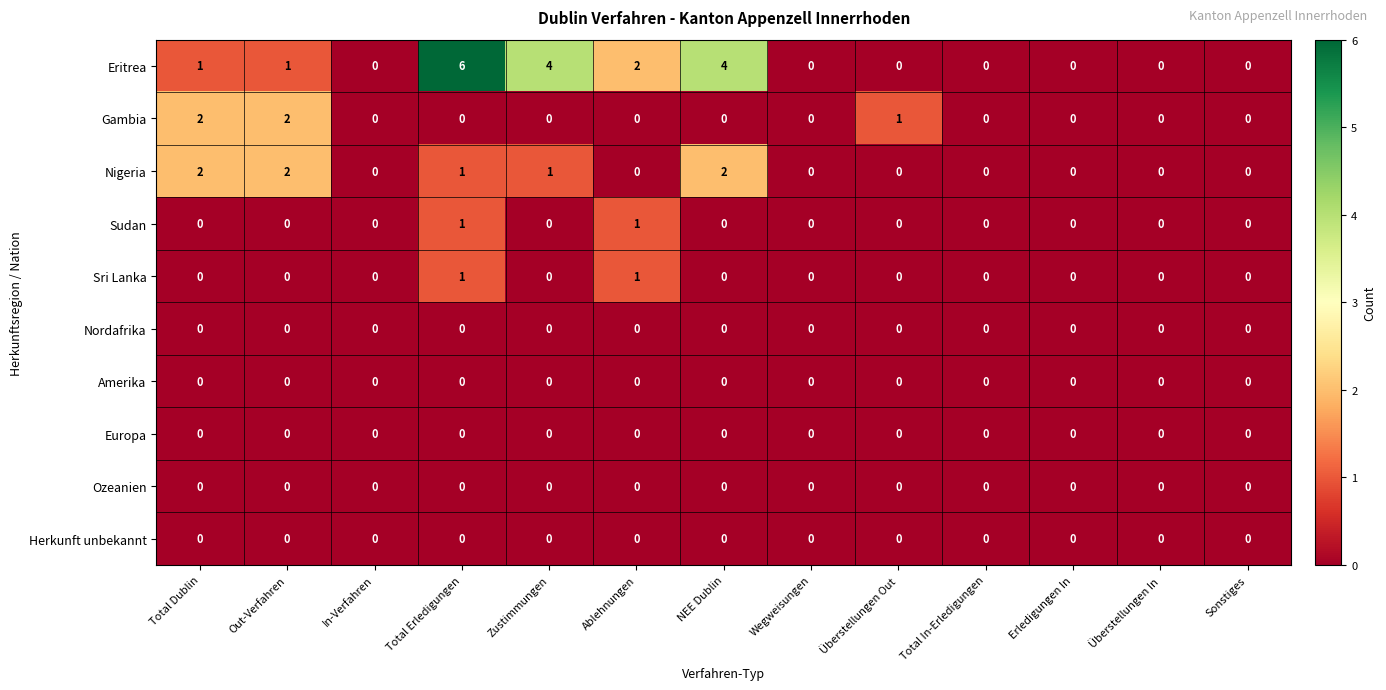

At how many categories does at least one series exceed 3?

3